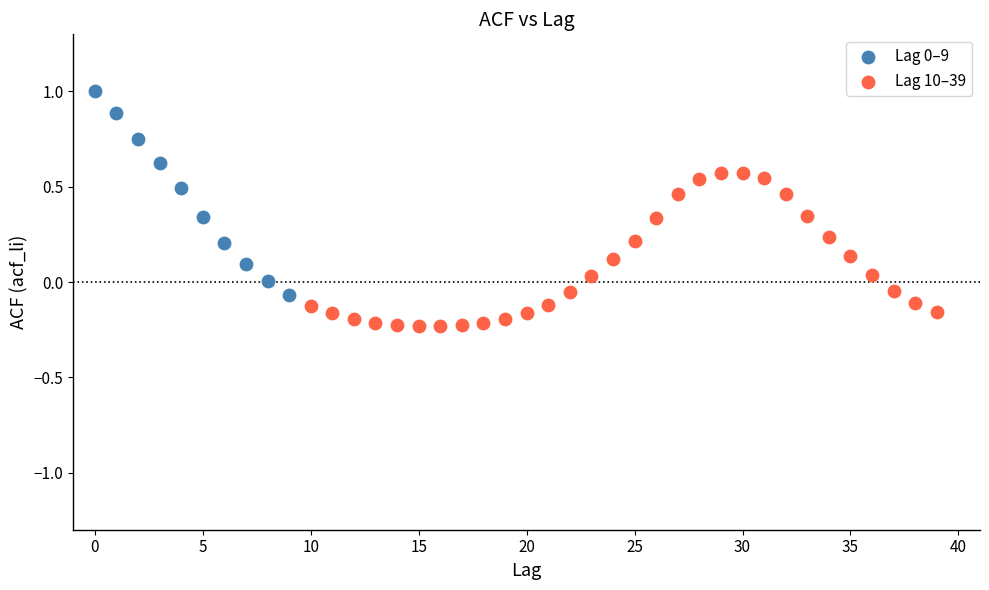

Which series reaches the minimum Y coordinate?

Lag 10–39